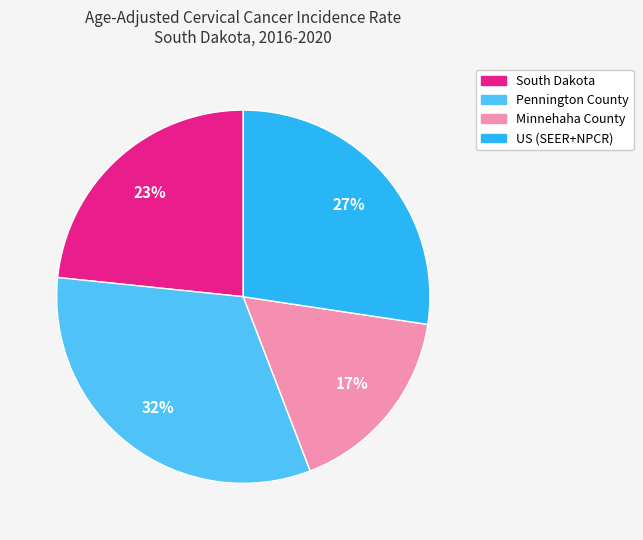

Does US (SEER+NPCR) represent more than half of the total?

No